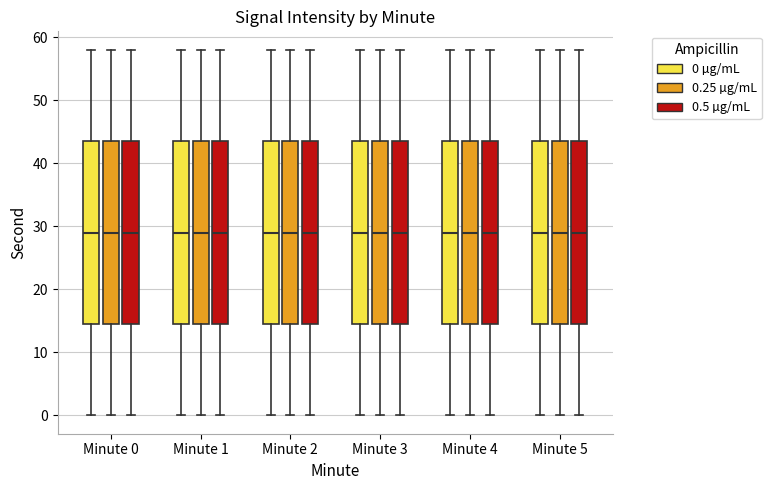

Reading left to right, transcribe this box plot: for each box, give where its median line is, the range the box spans, and where its two whiskers end, as read against the y-axis. The values are not printed on the chart, so give them approximately, as read against the axis.

Minute 0 (0 µg/mL): median 29, box 15 to 44, whiskers 0 to 58
Minute 0 (0.25 µg/mL): median 29, box 15 to 44, whiskers 0 to 58
Minute 0 (0.5 µg/mL): median 29, box 15 to 44, whiskers 0 to 58
Minute 1 (0 µg/mL): median 29, box 15 to 44, whiskers 0 to 58
Minute 1 (0.25 µg/mL): median 29, box 15 to 44, whiskers 0 to 58
Minute 1 (0.5 µg/mL): median 29, box 15 to 44, whiskers 0 to 58
Minute 2 (0 µg/mL): median 29, box 15 to 44, whiskers 0 to 58
Minute 2 (0.25 µg/mL): median 29, box 15 to 44, whiskers 0 to 58
Minute 2 (0.5 µg/mL): median 29, box 15 to 44, whiskers 0 to 58
Minute 3 (0 µg/mL): median 29, box 15 to 44, whiskers 0 to 58
Minute 3 (0.25 µg/mL): median 29, box 15 to 44, whiskers 0 to 58
Minute 3 (0.5 µg/mL): median 29, box 15 to 44, whiskers 0 to 58
Minute 4 (0 µg/mL): median 29, box 15 to 44, whiskers 0 to 58
Minute 4 (0.25 µg/mL): median 29, box 15 to 44, whiskers 0 to 58
Minute 4 (0.5 µg/mL): median 29, box 15 to 44, whiskers 0 to 58
Minute 5 (0 µg/mL): median 29, box 15 to 44, whiskers 0 to 58
Minute 5 (0.25 µg/mL): median 29, box 15 to 44, whiskers 0 to 58
Minute 5 (0.5 µg/mL): median 29, box 15 to 44, whiskers 0 to 58